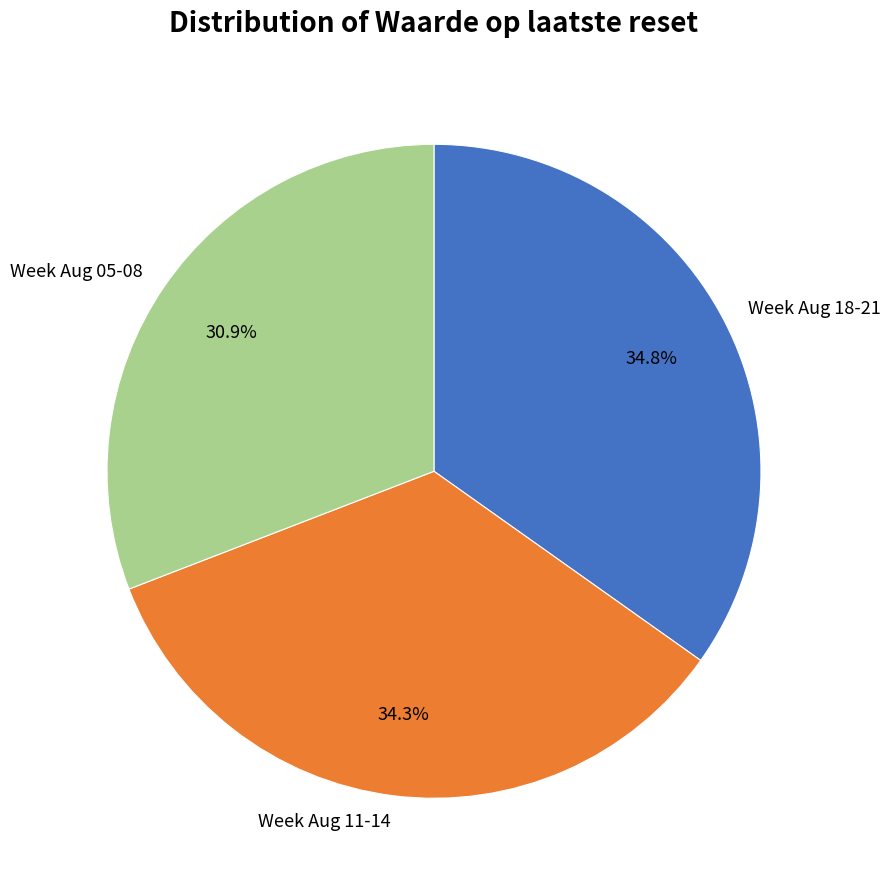

What is the total percentage of Week Aug 05-08 and Week Aug 11-14?

65.2%